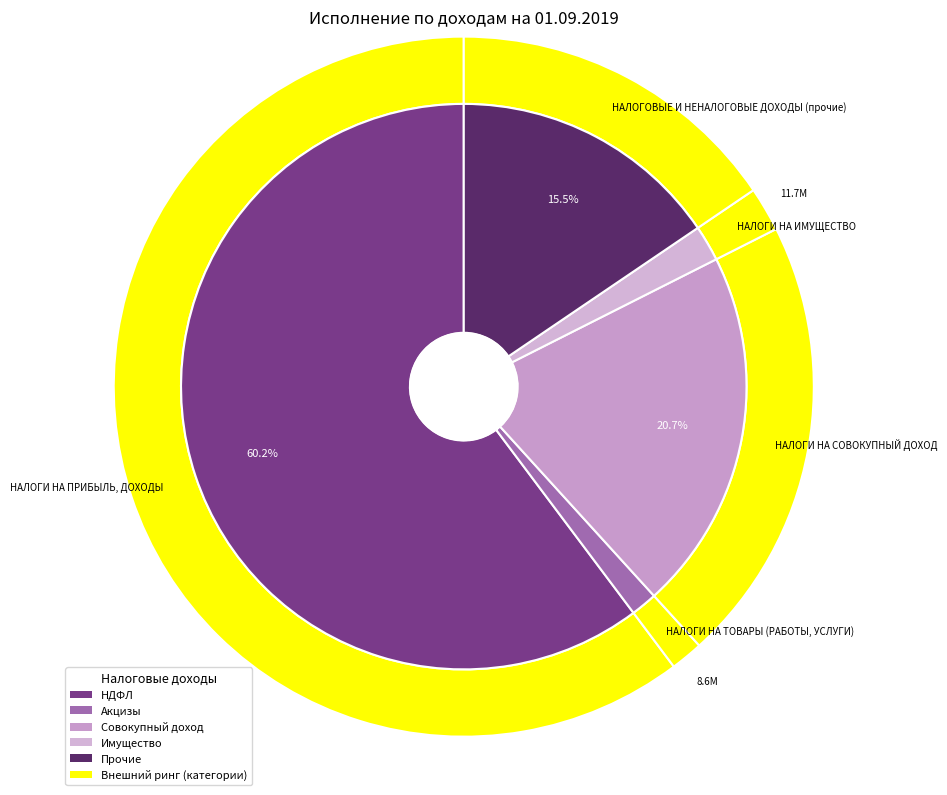

What portion of the pie excludes НАЛОГОВЫЕ И НЕНАЛОГОВЫЕ ДОХОДЫ (прочие)?

84.5%